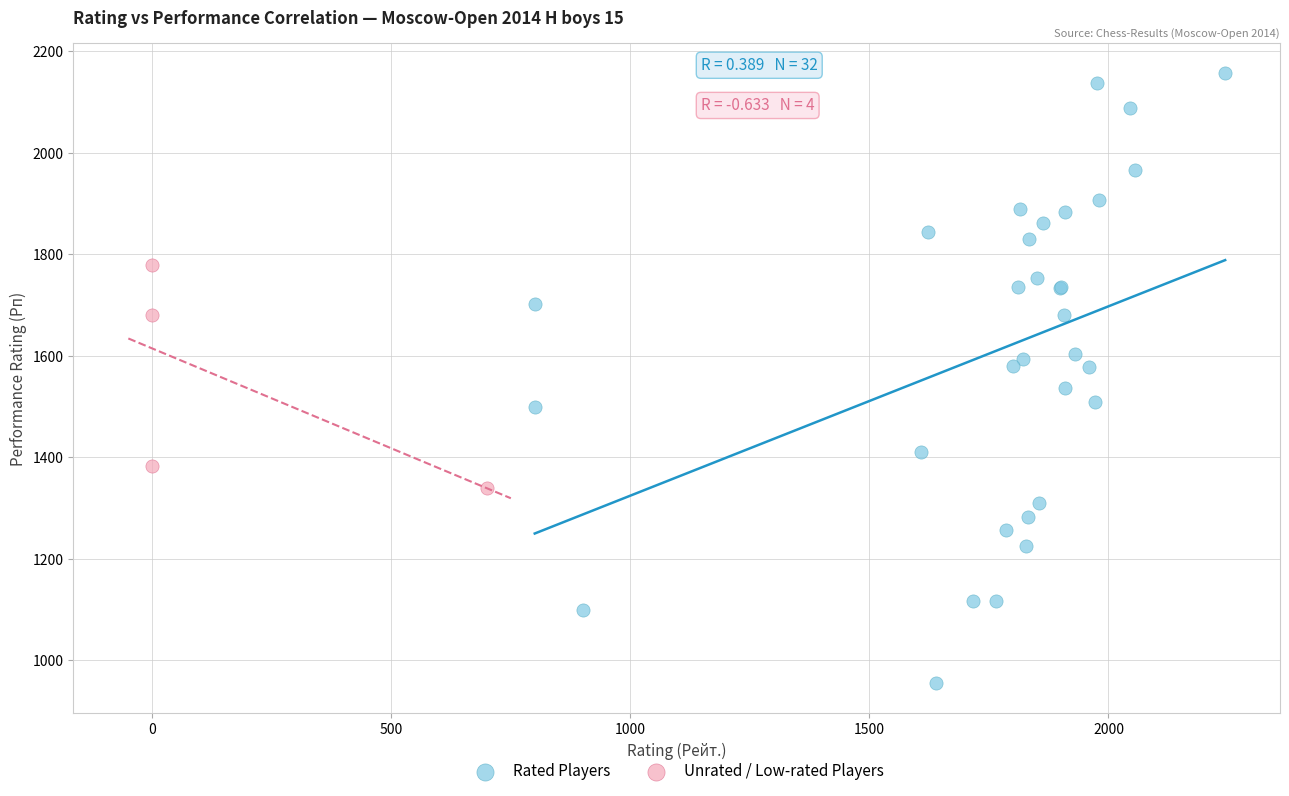

What are all the series names shown in the legend?

Rated Players, Unrated / Low-rated Players